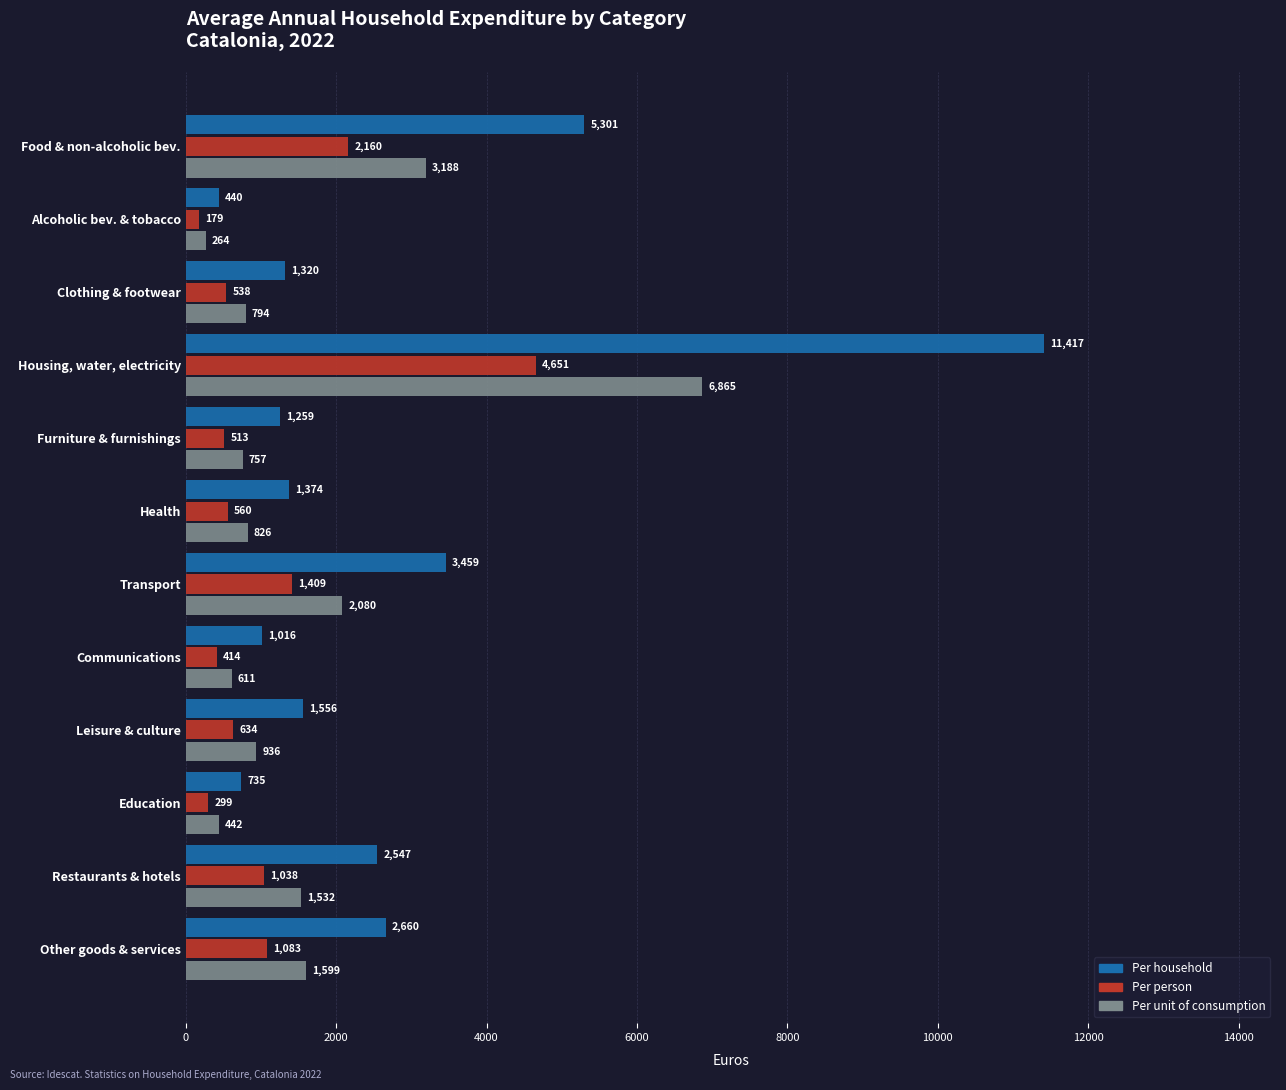

Which series changed the most between Alcoholic bev. & tobacco and Communications?

Per household